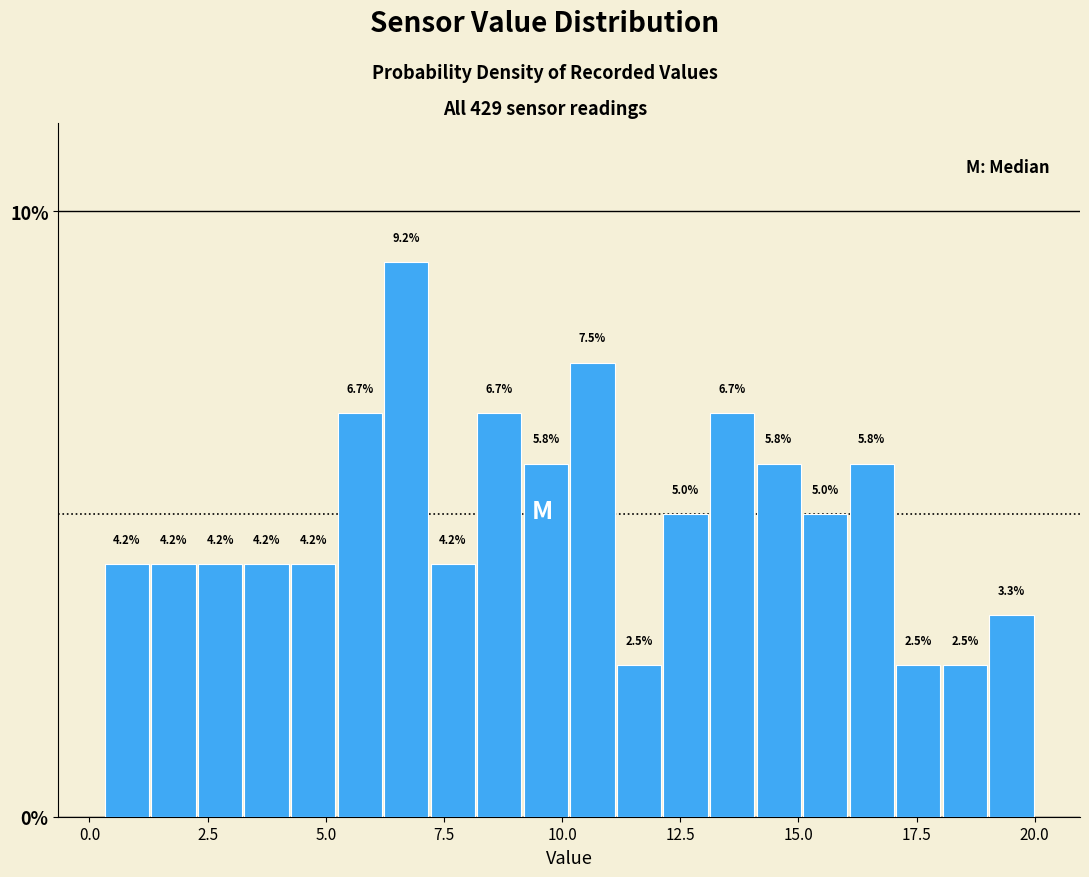

Read against the x-axis, roughly where is the centre of the tallest bar?

6.5